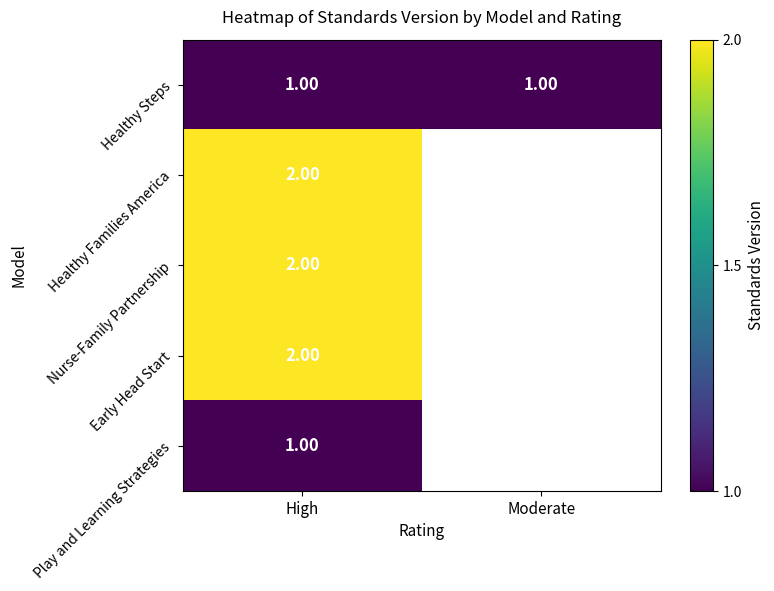

Where is Healthy Families America nearest to the value 2?

High